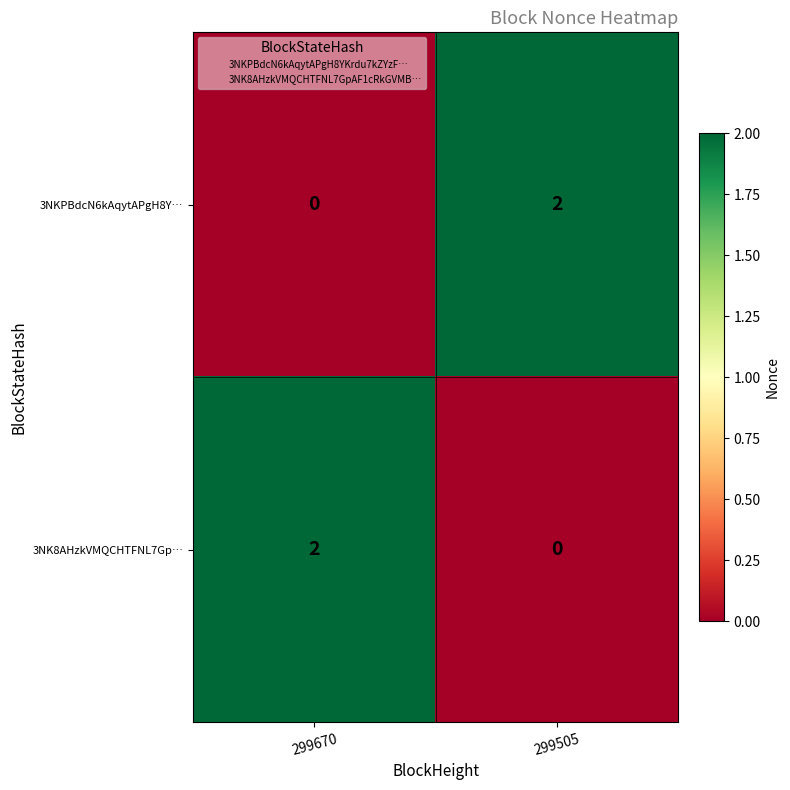

How many values in 3NK8AHzkVMQCHTFNL7Gp… are above zero?

1